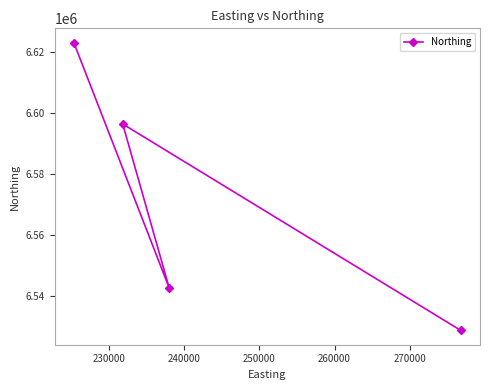

What is the minimum value shown in the chart?

6528734